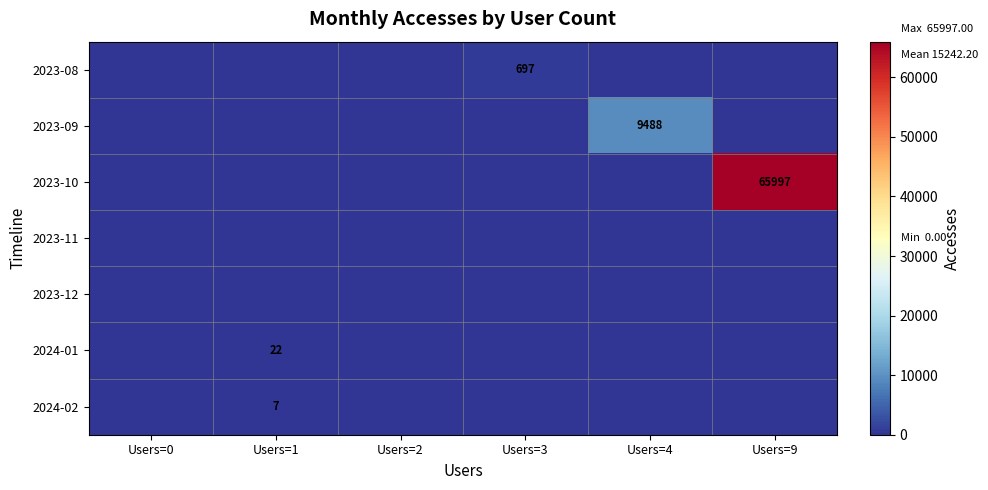

True or false: 2023-08 has a value of 378 at Users=3.

False